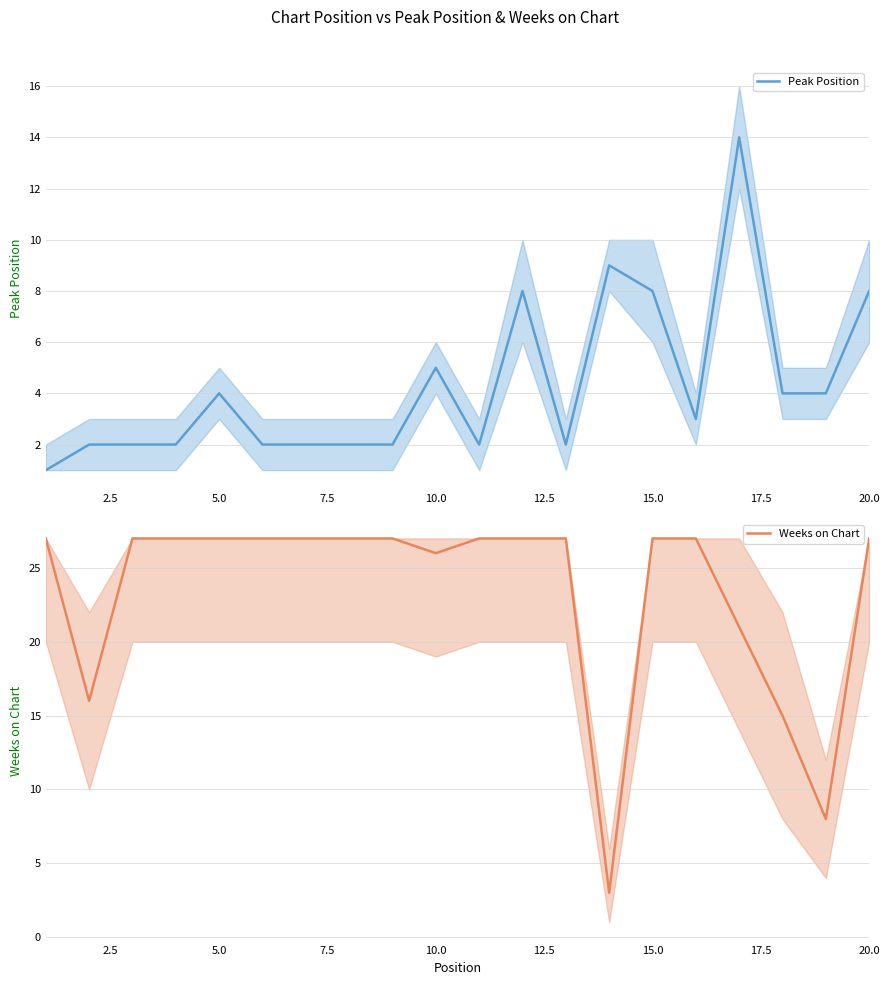

The value of Peak Position at 20.0 is 8. True or false?

True